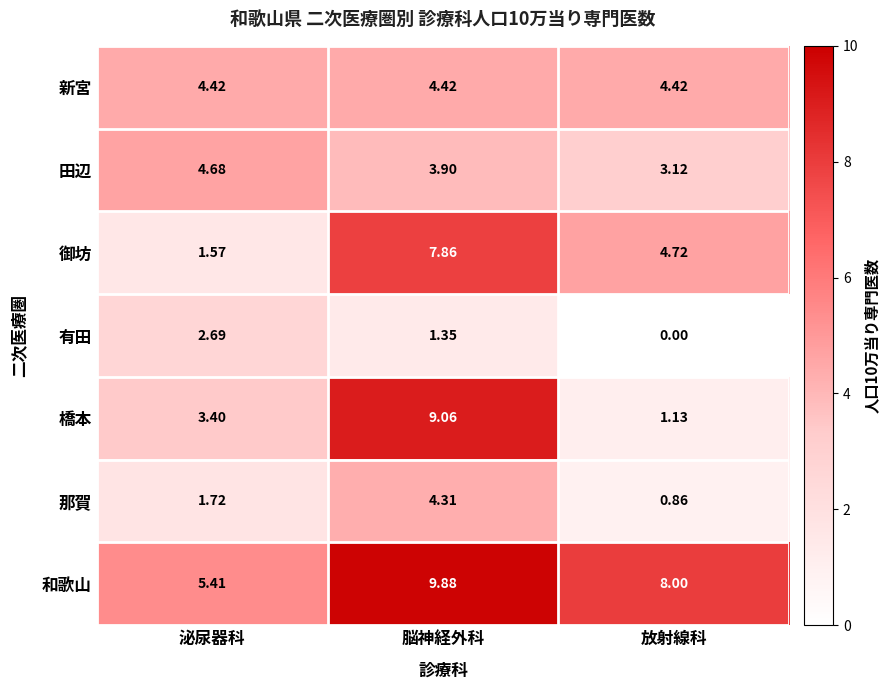

Rank the series by their maximum value, from highest to lowest.

和歌山, 橋本, 御坊, 田辺, 新宮, 那賀, 有田